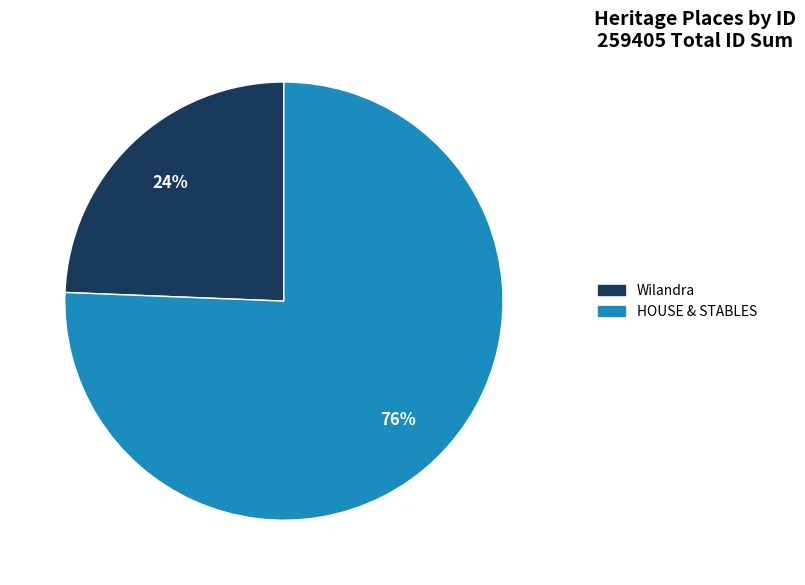

How many slices are in this pie chart?

2